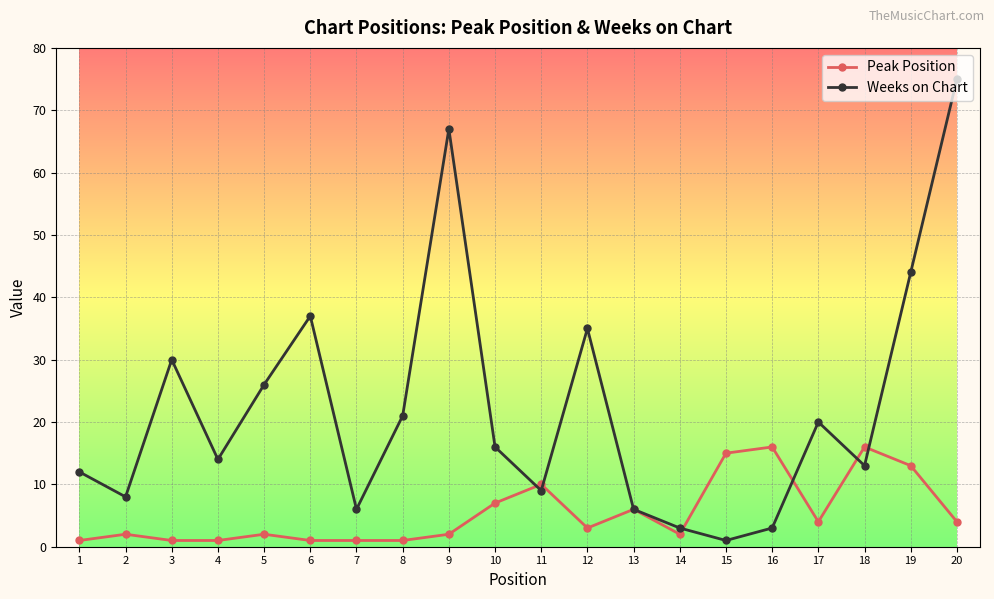

After their last crossing, which series has the higher values: Weeks on Chart or Peak Position?

Weeks on Chart